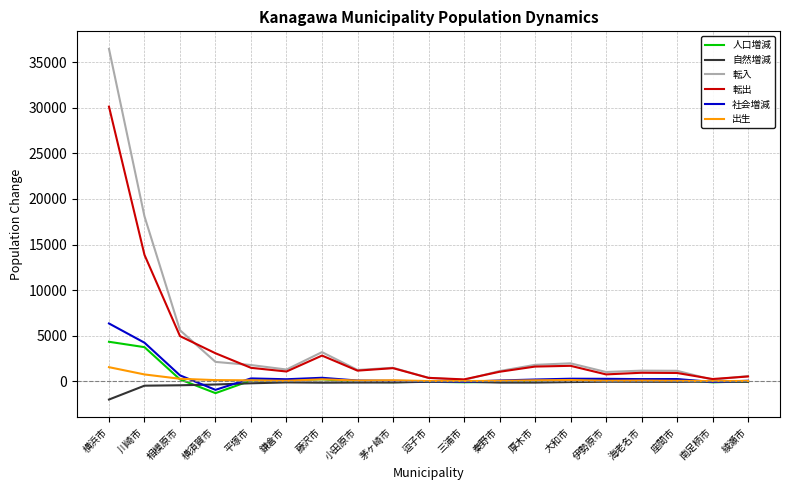

Which category has the highest value across all series?

横浜市